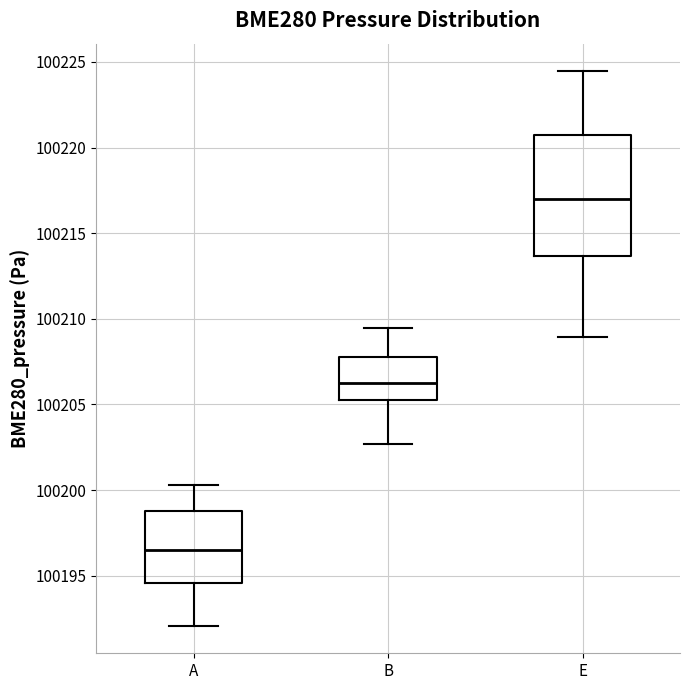

Reading left to right, read every box against the y-axis: the position of its median line, the range the box covers, and the ends of its whiskers. The values are not printed on the chart, so give them approximately, as read against the axis.

A: median 100196.5, box 100194.5 to 100199.0, whiskers 100192.0 to 100200.5
B: median 100206.0, box 100205.0 to 100208.0, whiskers 100202.5 to 100209.5
E: median 100217.0, box 100213.5 to 100220.5, whiskers 100209.0 to 100224.5